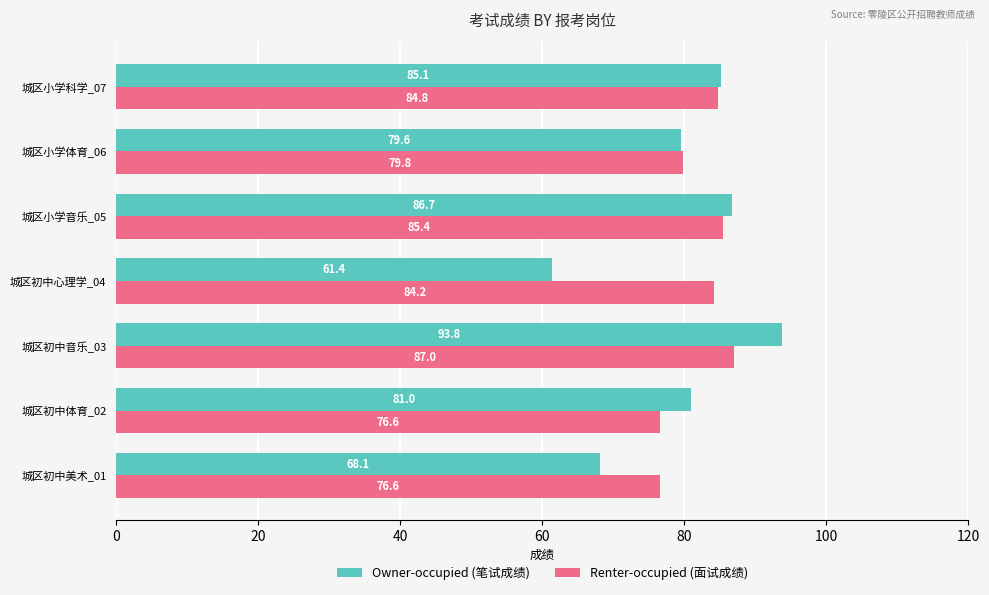

Is it true that Owner-occupied (笔试成绩) equals 86.7 at 城区小学音乐_05?

True